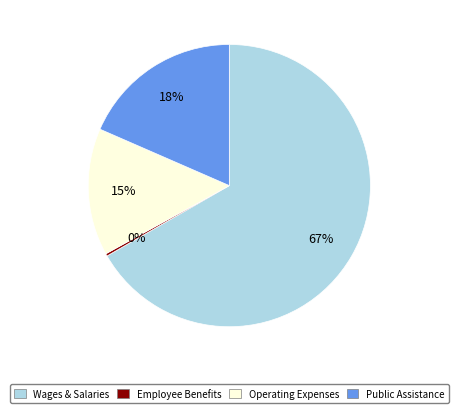

How many slices are in this pie chart?

4